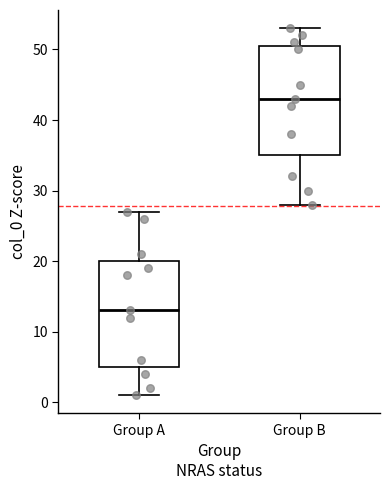

Which box has the highest median line?

Group B